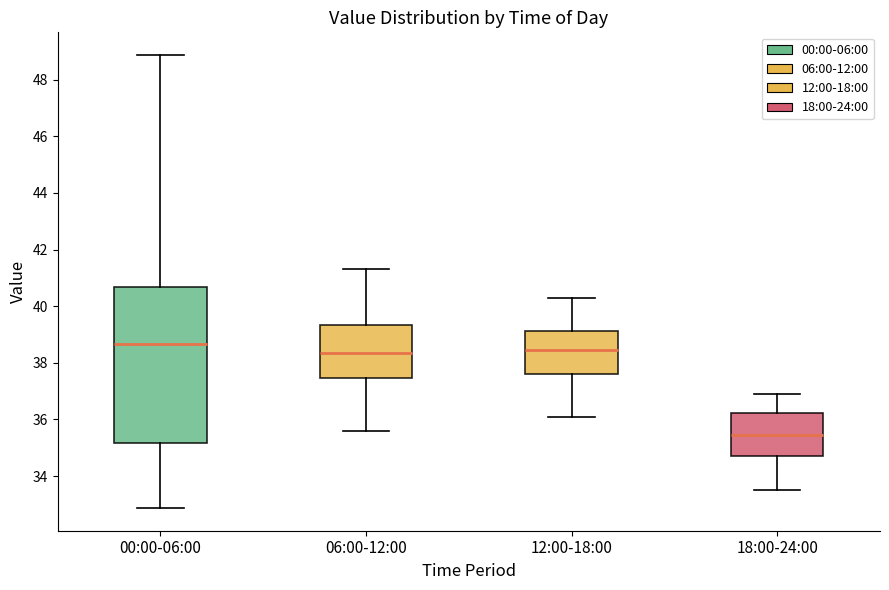

Which box's median line is the highest?

00:00-06:00